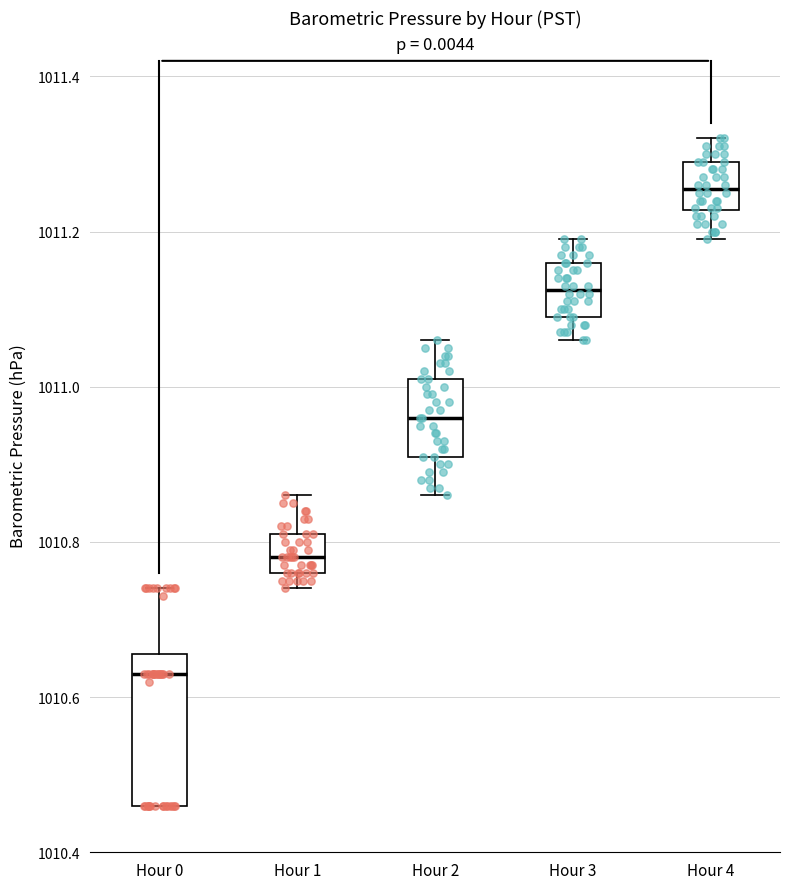

Where does the upper whisker of the box for Hour 4 end on the y-axis? The values are not printed on the chart, so give them approximately, as read against the axis.

1011.32